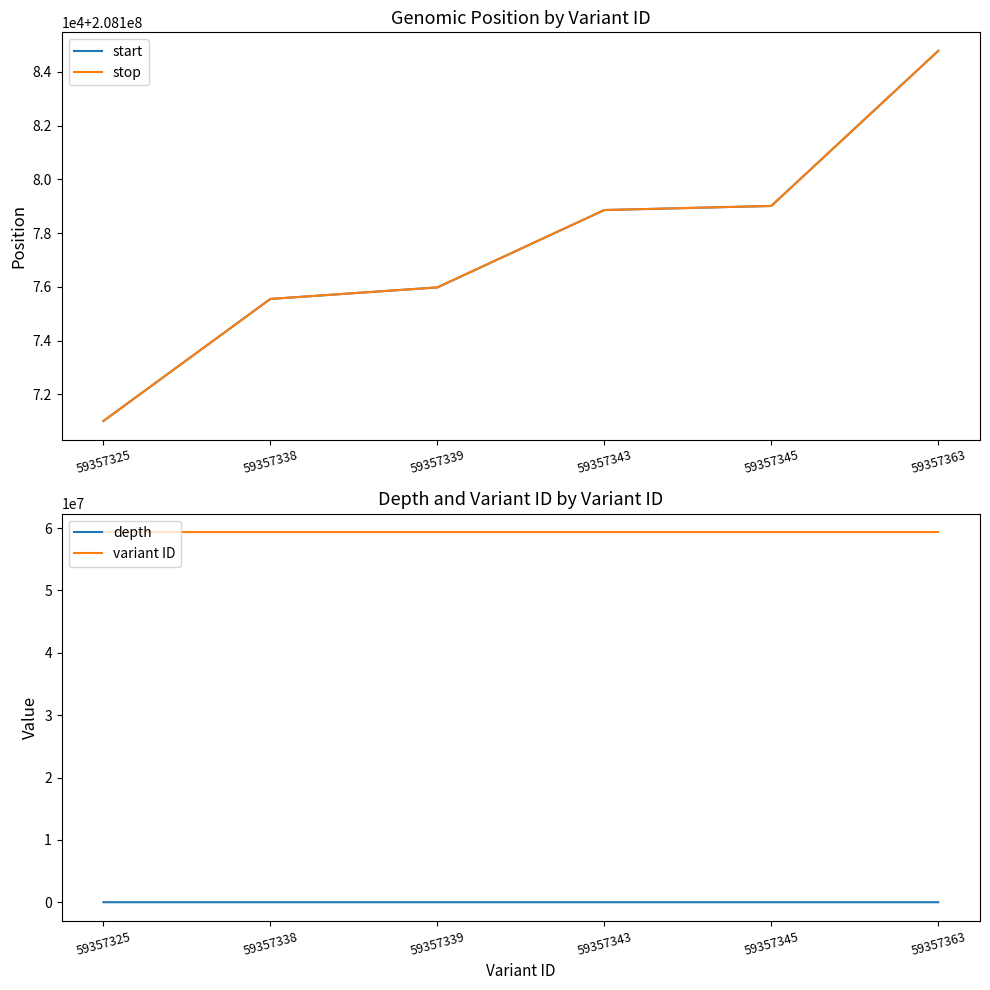

At which label does variant ID first exceed 59357343?

59357345